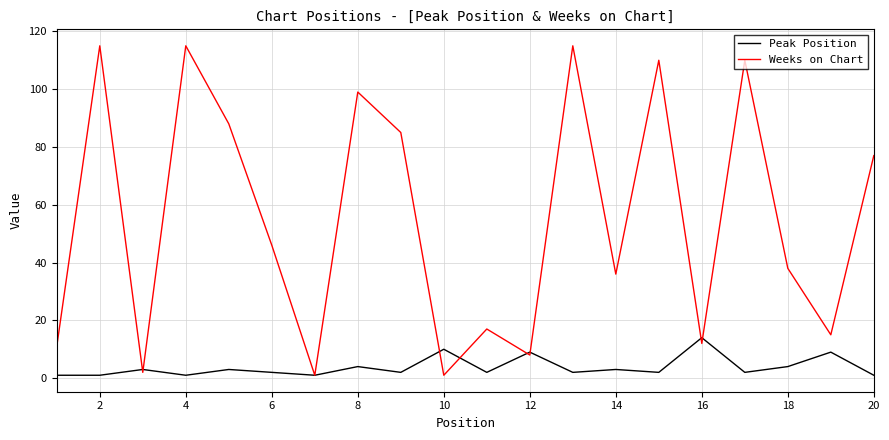

True or false: Peak Position and Weeks on Chart cross at least once.

True